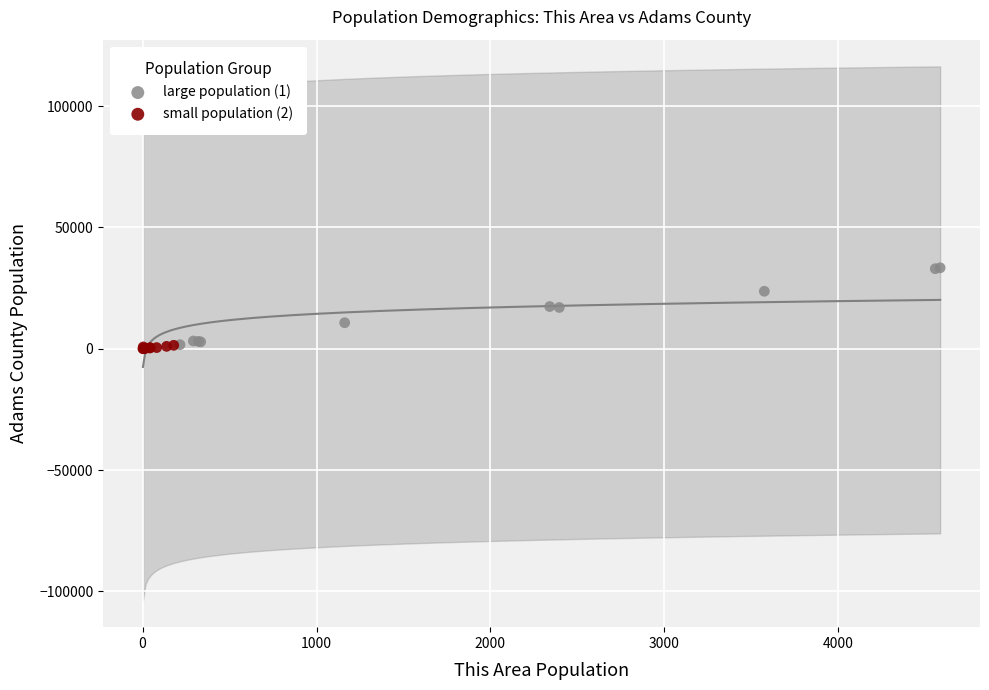

Which series has the largest Y range (max minus min)?

large population (1)